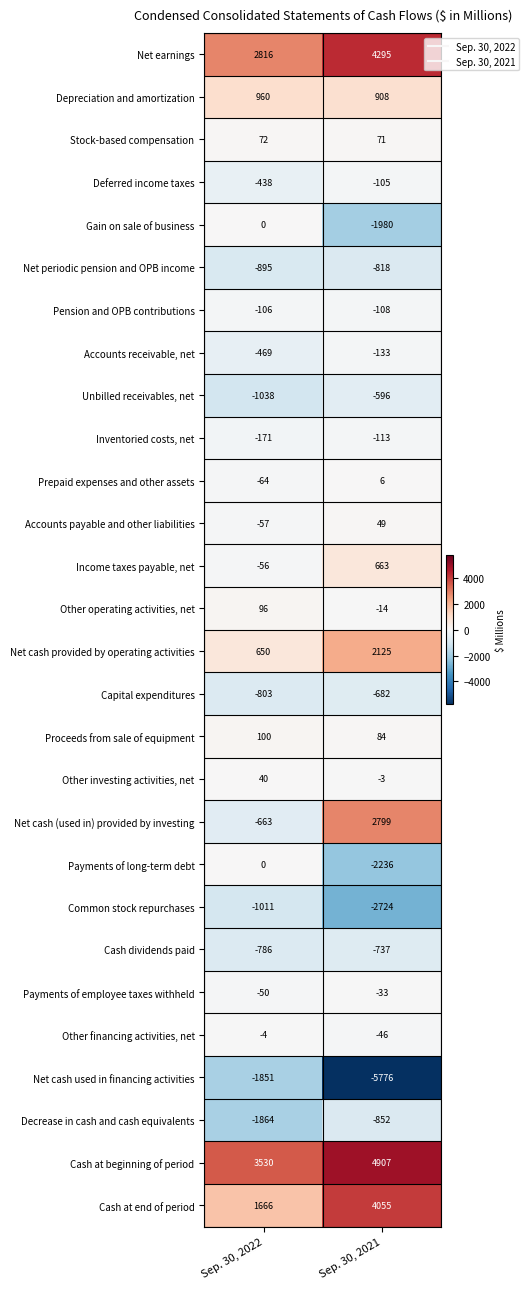

Rank the categories by Pension and OPB contributions value from highest to lowest.

Sep. 30, 2022, Sep. 30, 2021